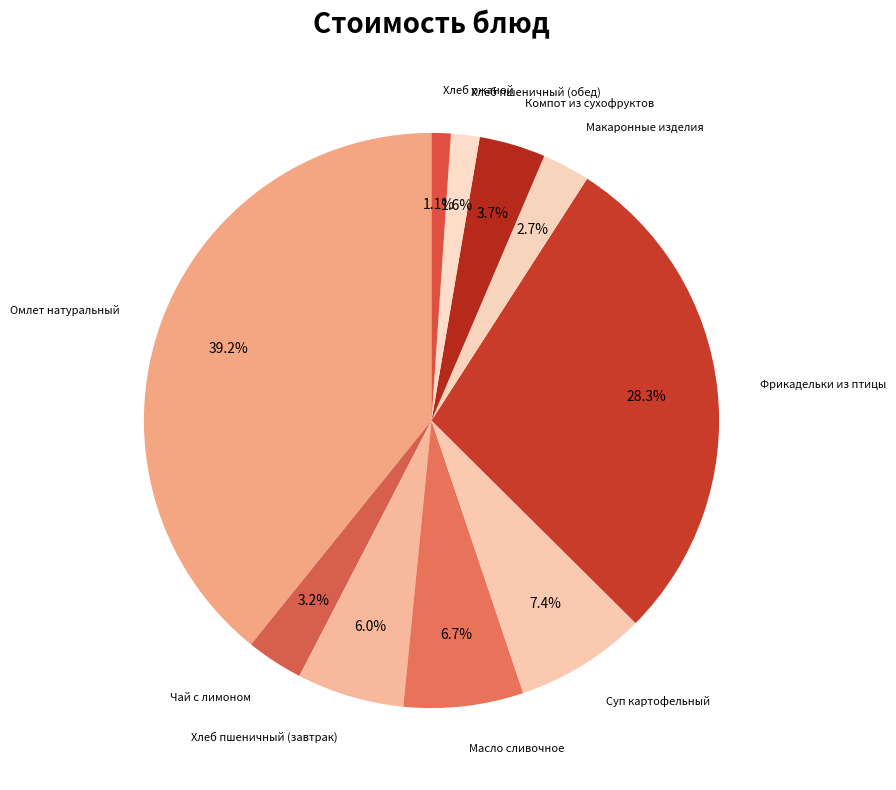

Which category has the smallest portion of the pie?

Хлеб ржаной